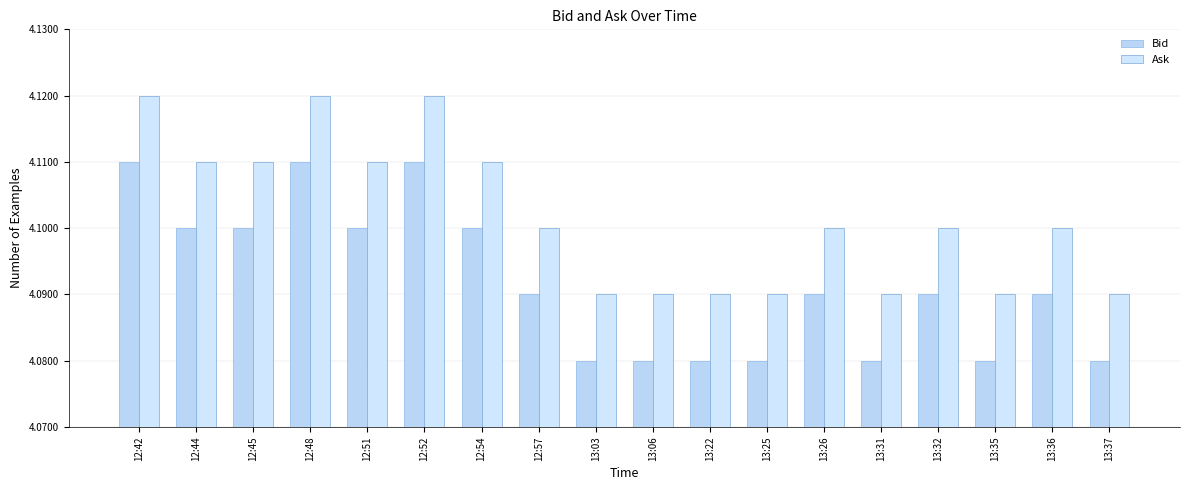

How many categories are shown in the chart?

18